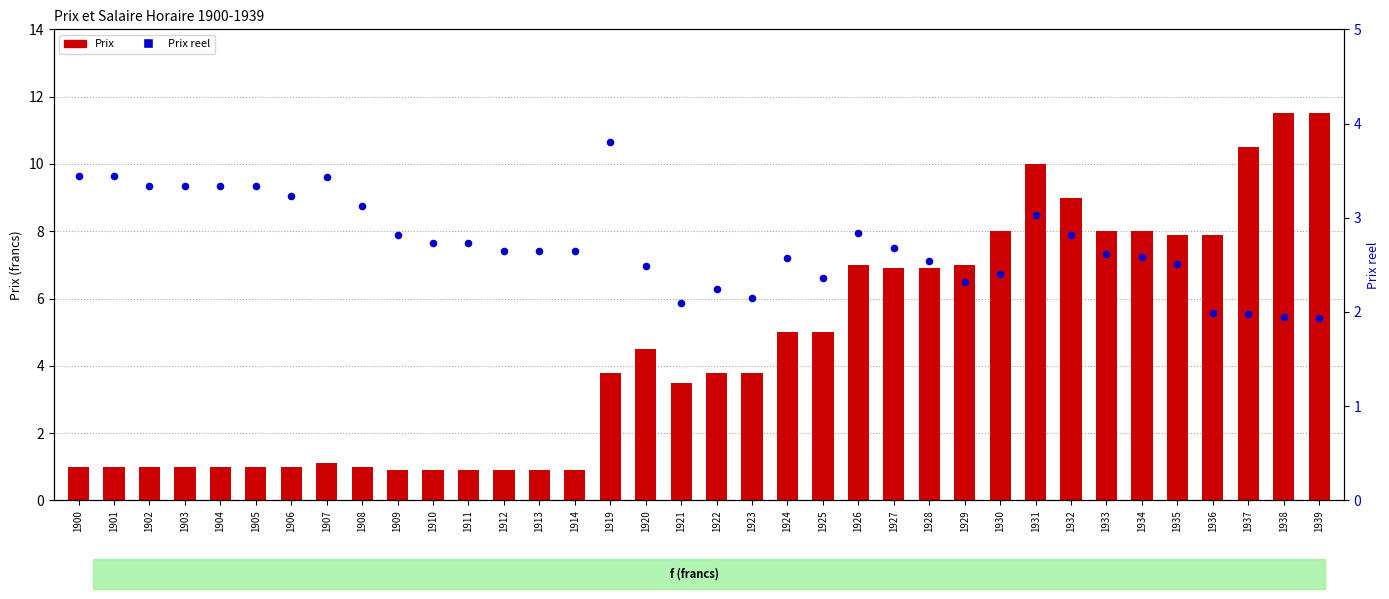

Which series has the widest spread of Y values?

Prix